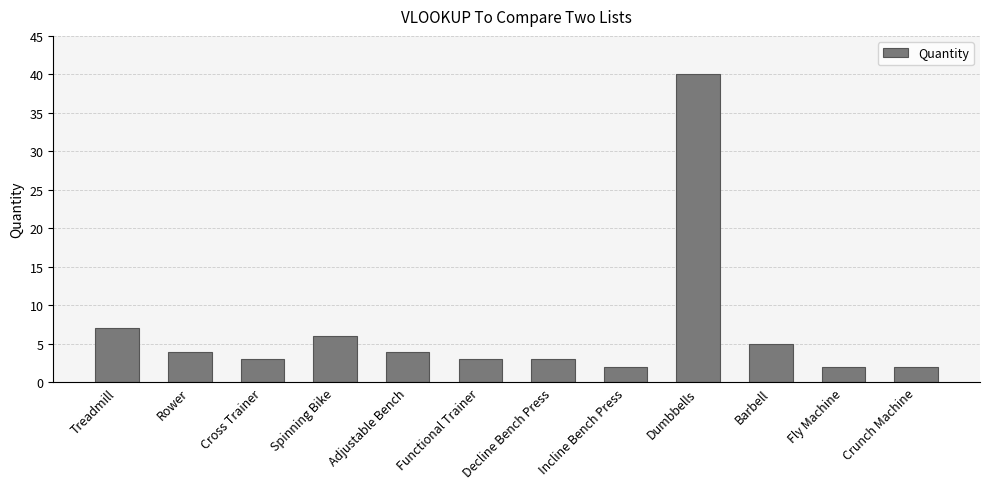

Reading left to right, list all the values displayed in this chart.

7	4	3	6	4	3	3	2	40	5	2	2